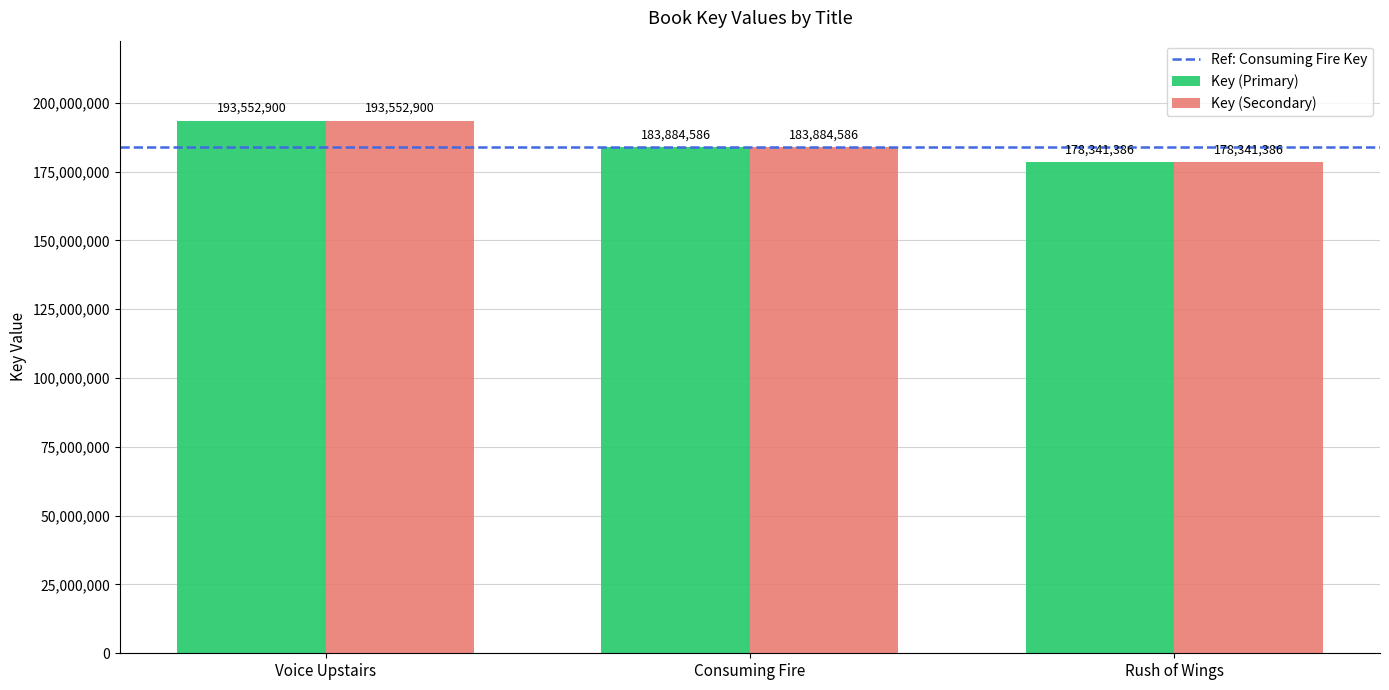

The value of Key (Secondary) at Consuming Fire is 54705962. True or false?

False